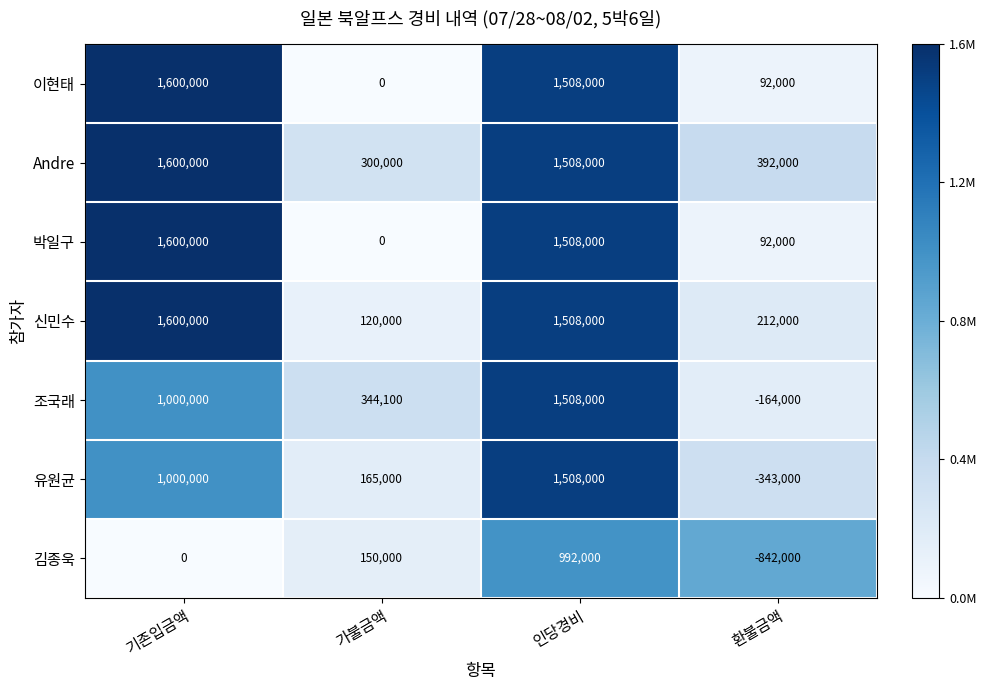

How many 유원균 values are between 165000 and 1508000?

3